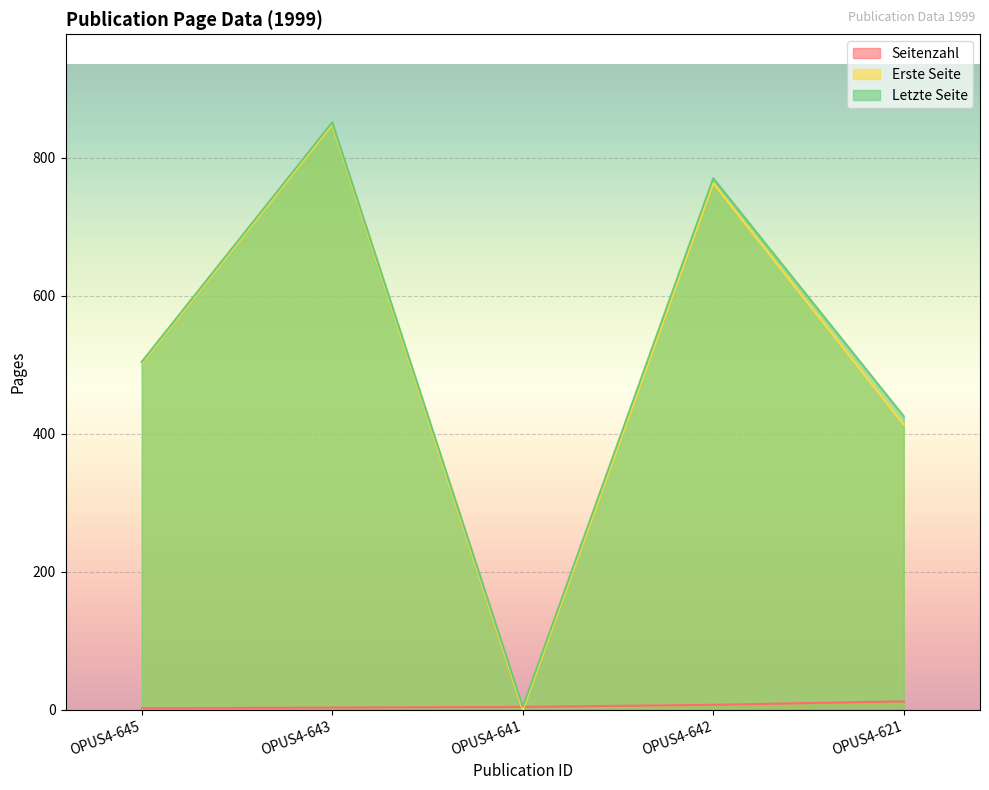

At which category does Letzte Seite reach its first local peak?

OPUS4-643